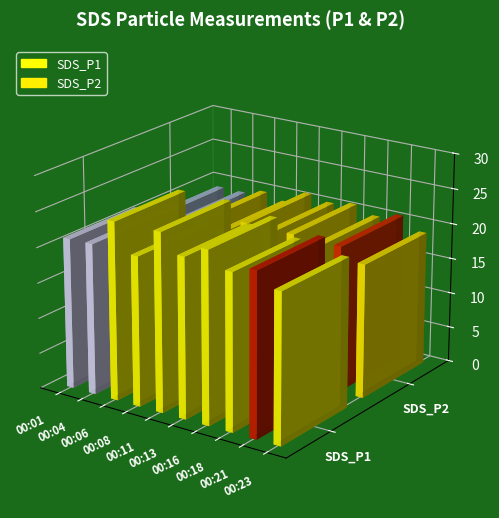

How many series are shown in this chart?

2